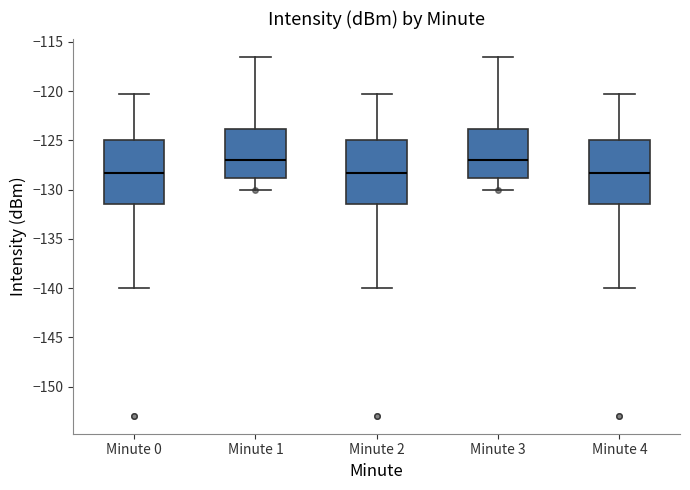

Where is the lower edge of the box for Minute 3 on the y-axis? The values are not printed on the chart, so give them approximately, as read against the axis.

-129.0